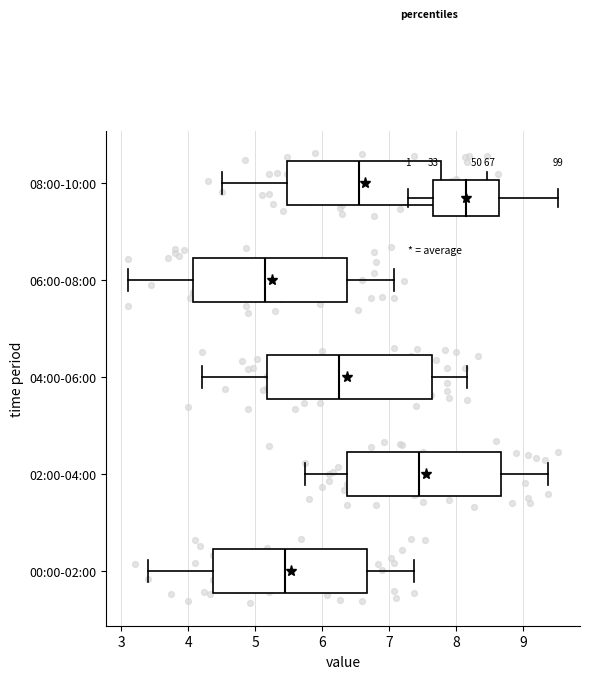

Comparing the boxes themselves (not the whiskers), which one is the widest?

04:00-06:00